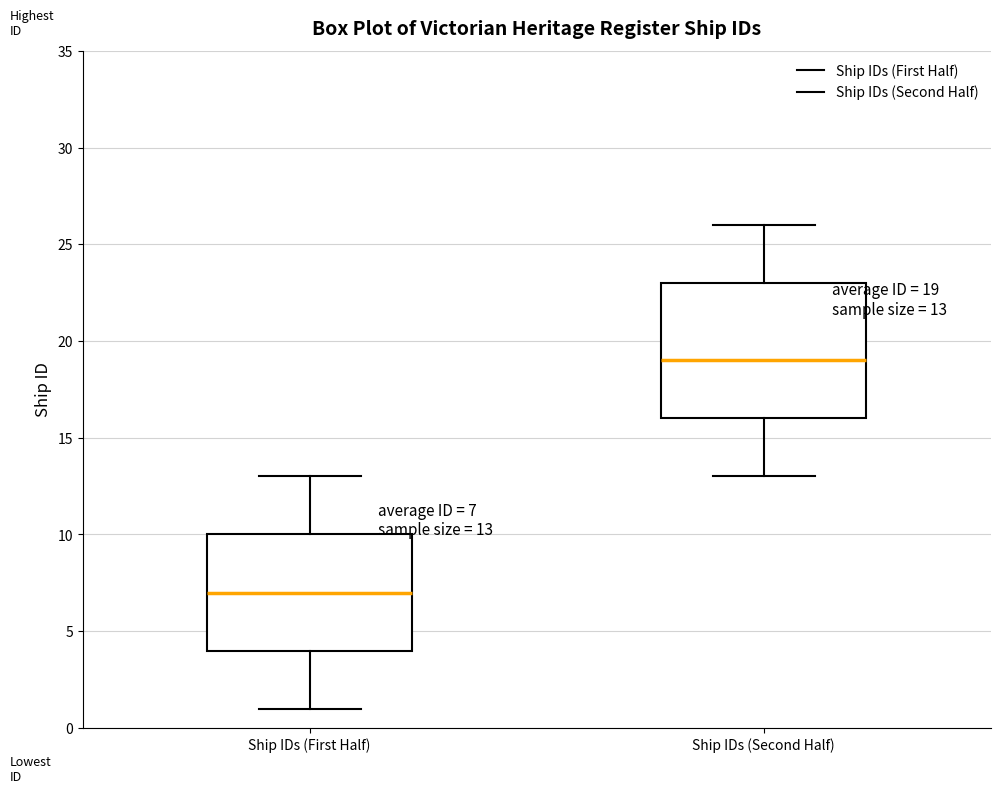

Comparing the boxes themselves (not the whiskers), which one is the tallest?

Ship IDs (Second Half)